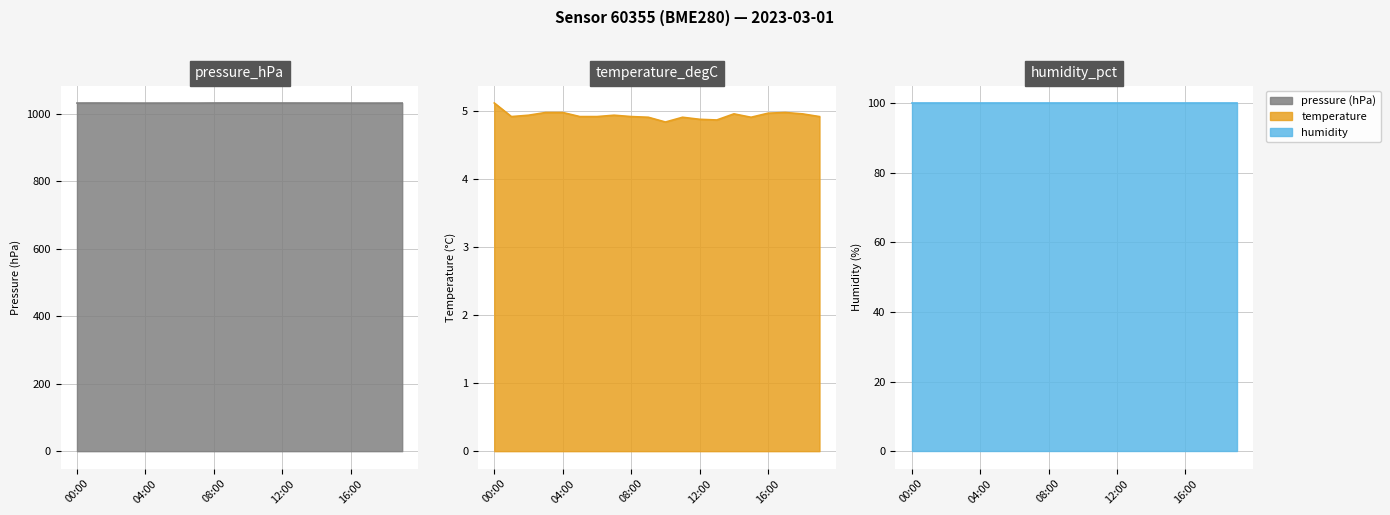

At how many categories does at least one series exceed 109?

20